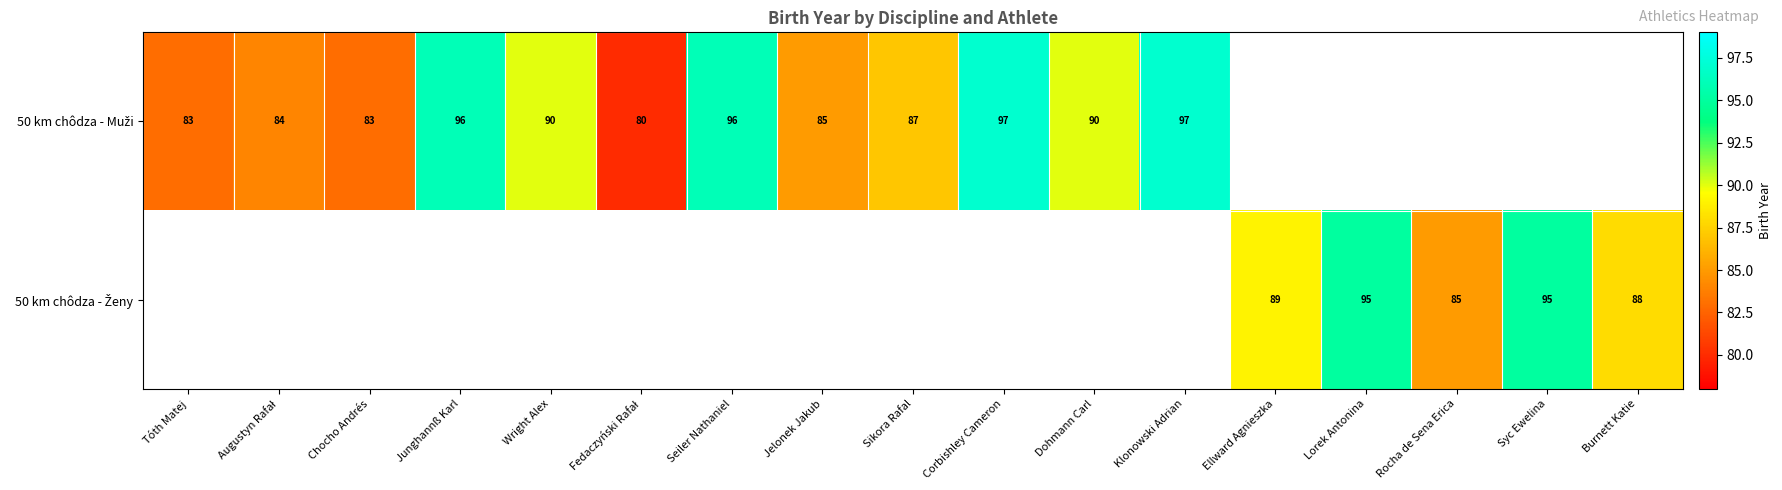

Is the value of 50 km chôdza - Muži at Klonowski Adrian greater than the value of 50 km chôdza - Ženy at Klonowski Adrian?

No